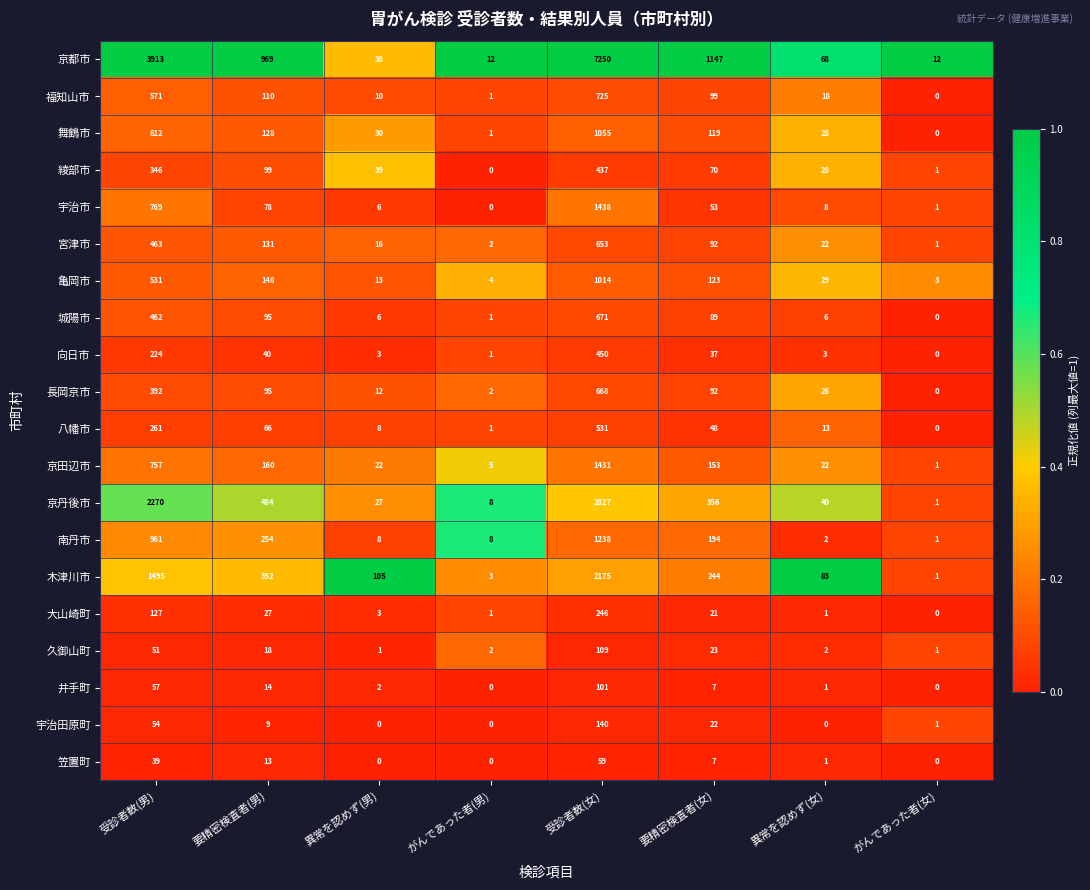

What is the sum of the 京丹後市 values at がんであった者(男) and 要精密検査者(女)?

364